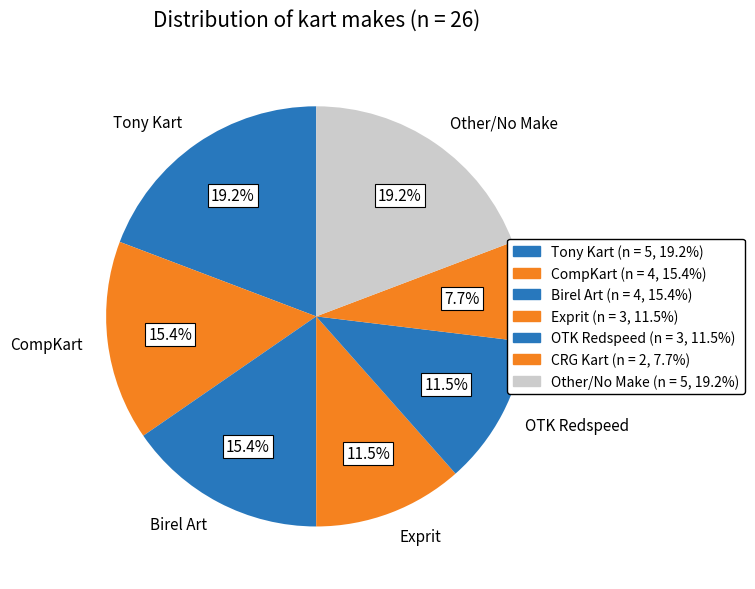

What is the ratio of the value at CompKart to the value at Exprit?

1.3